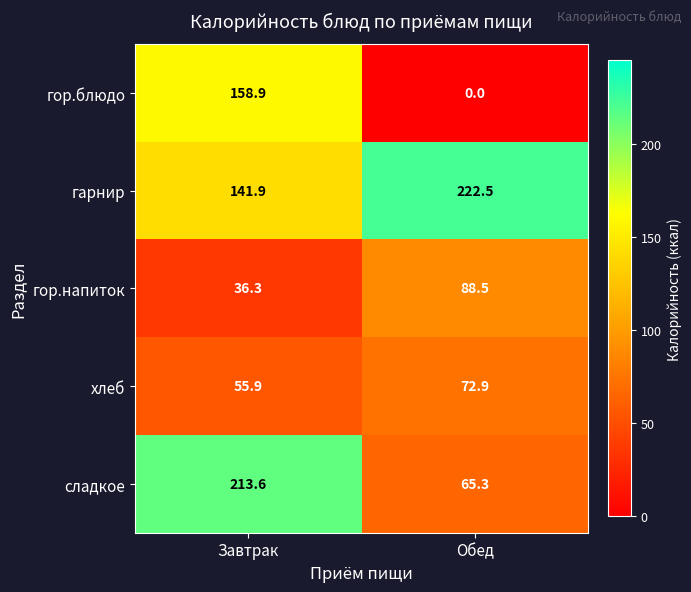

Read the гор.напиток value at Обед.

88.5